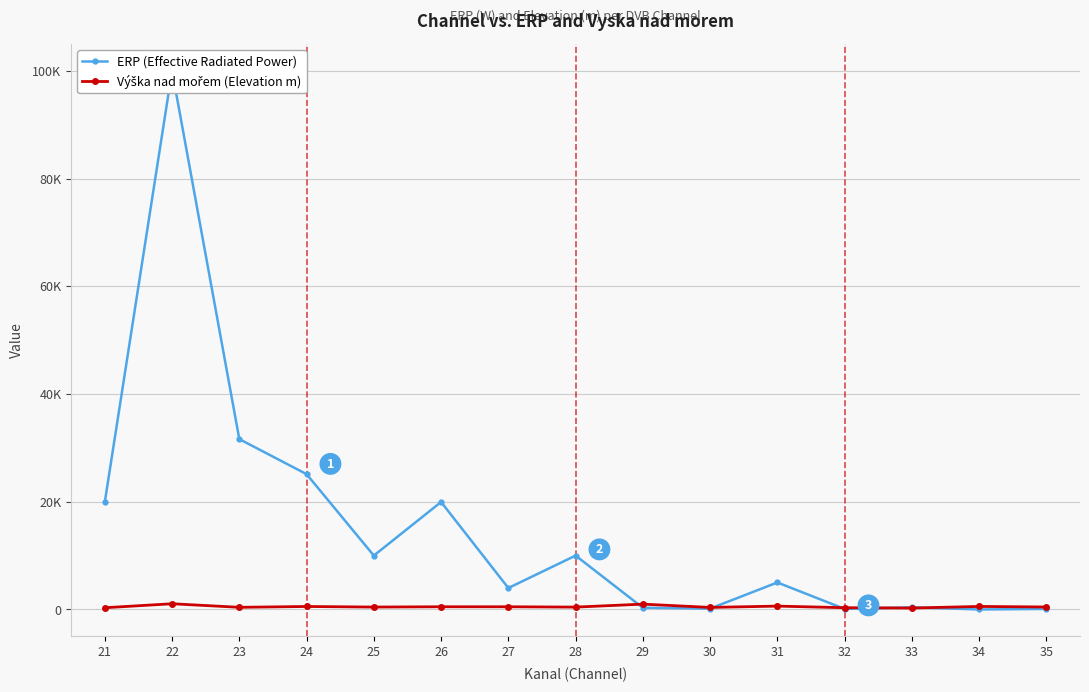

Is it true that ERP (Effective Radiated Power) equals 100 at 32?

True